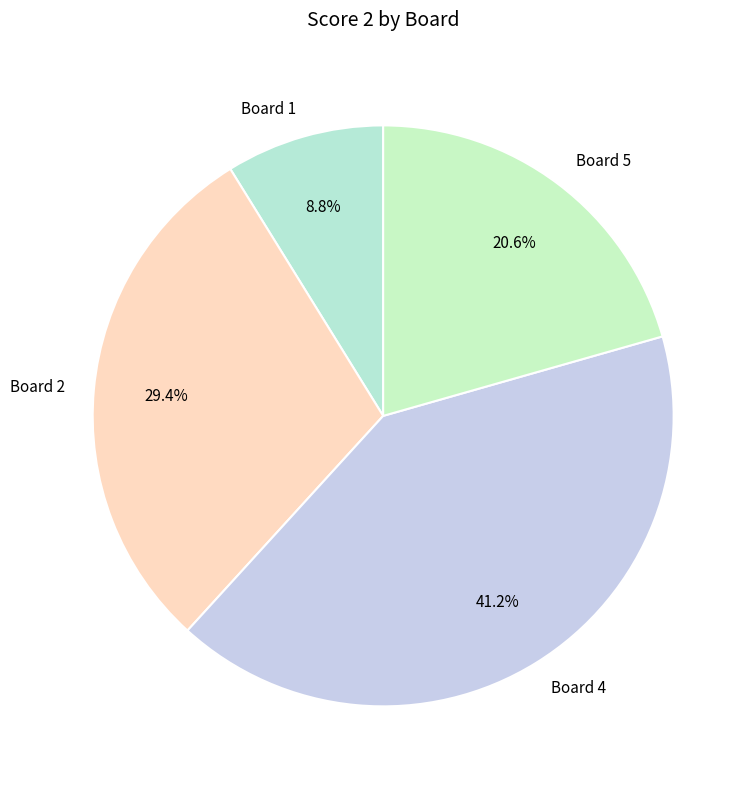

Is Board 4 the majority of the pie?

No